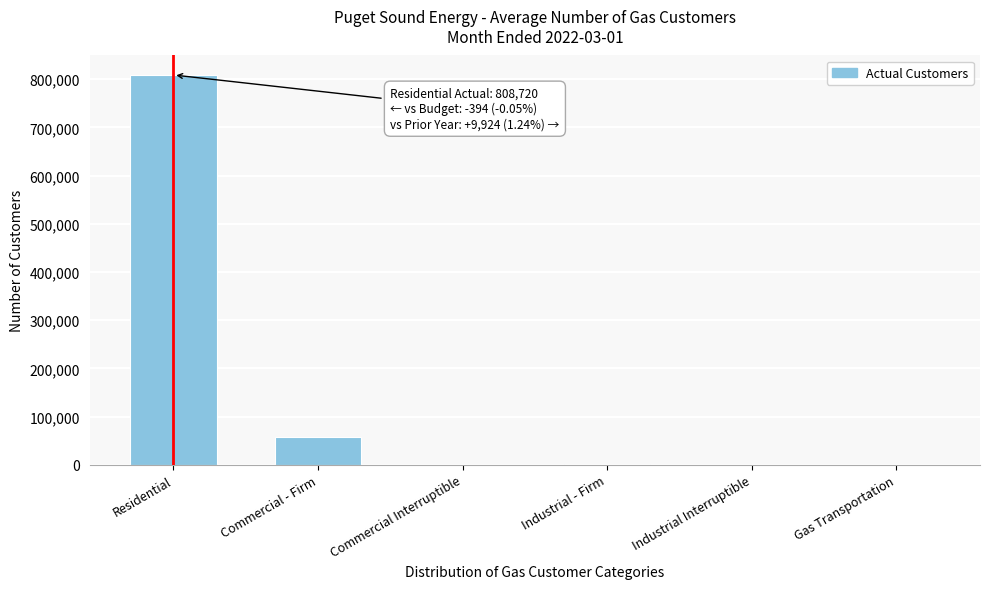

Between Industrial - Firm and Commercial - Firm, which is larger?

Commercial - Firm